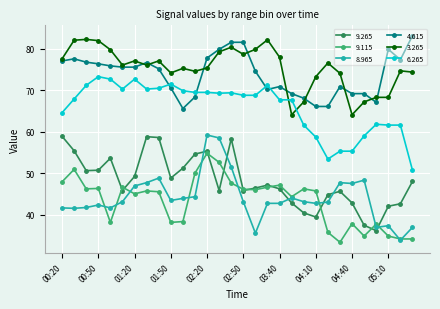

True or false: 6.265 and 9.265 intersect in this chart.

False